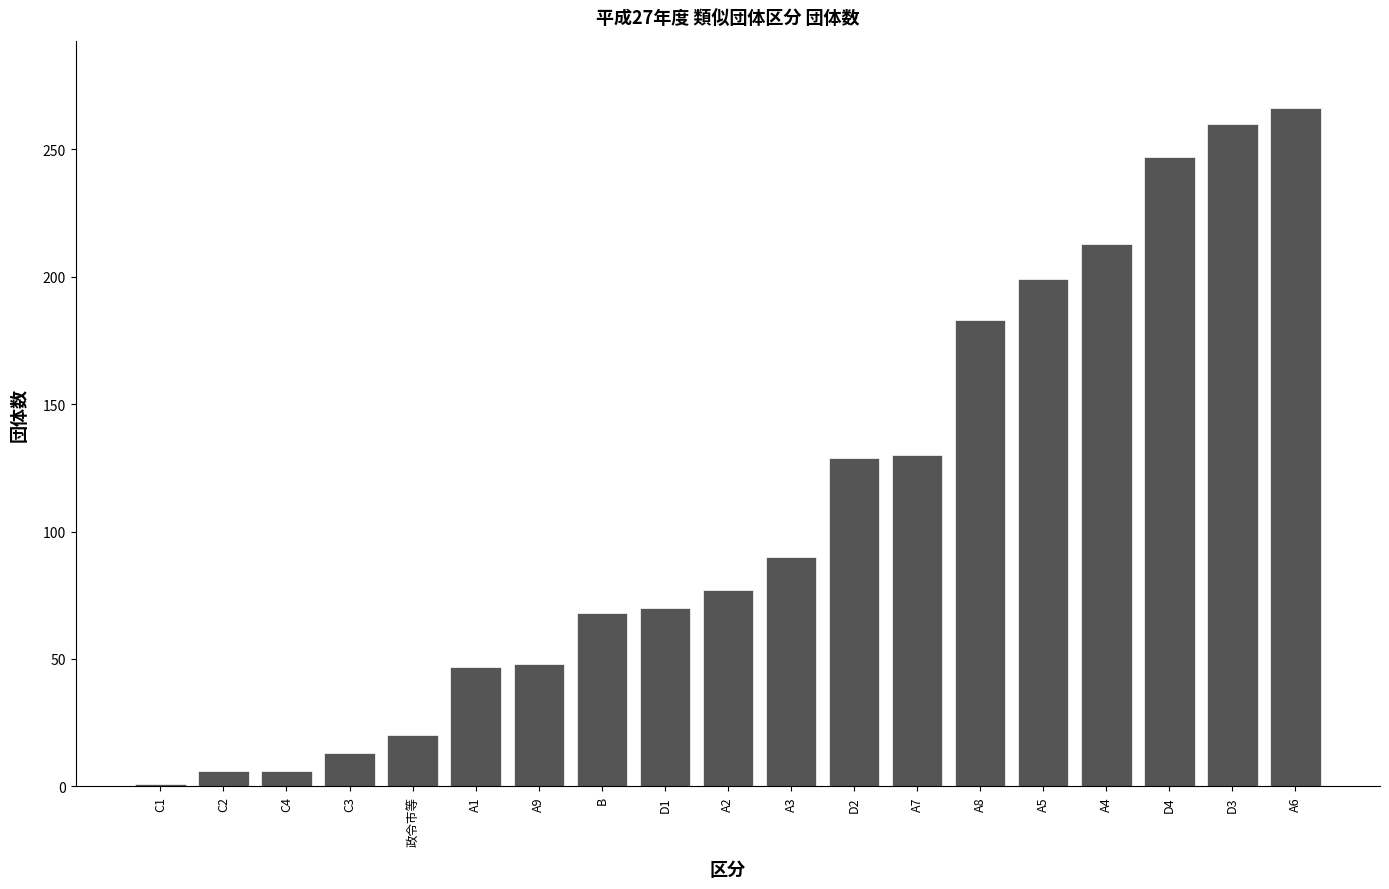

What is the difference between the maximum and second lowest values?

260